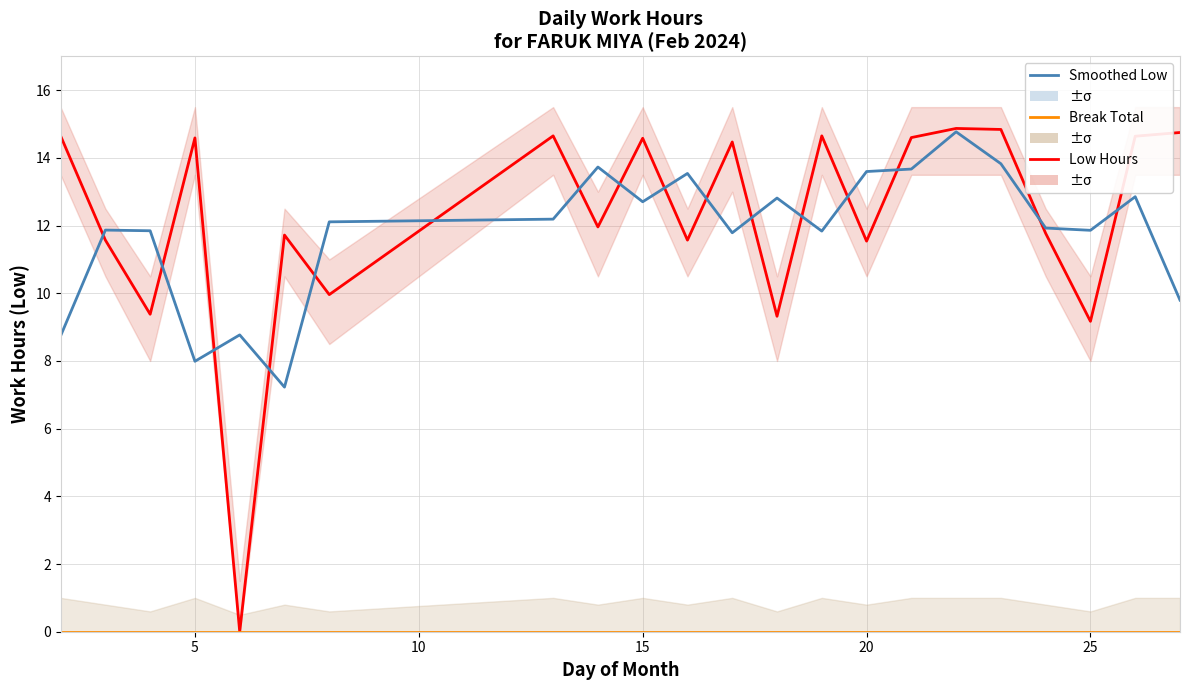

What is the value of the Low Hours point at the 20th from the left?

9.2